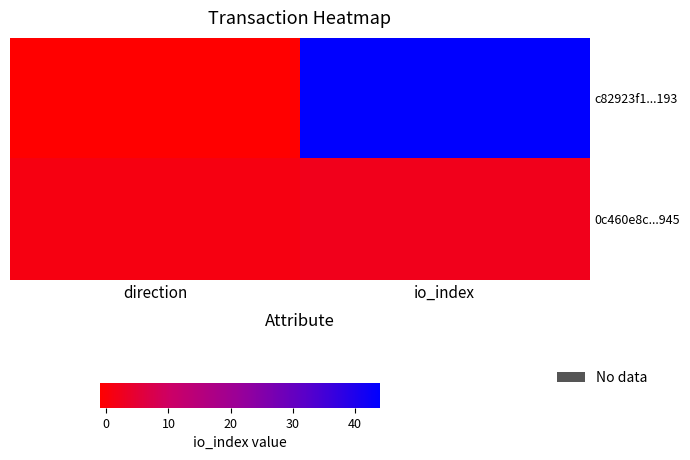

What is the total value across all series at io_index?

46